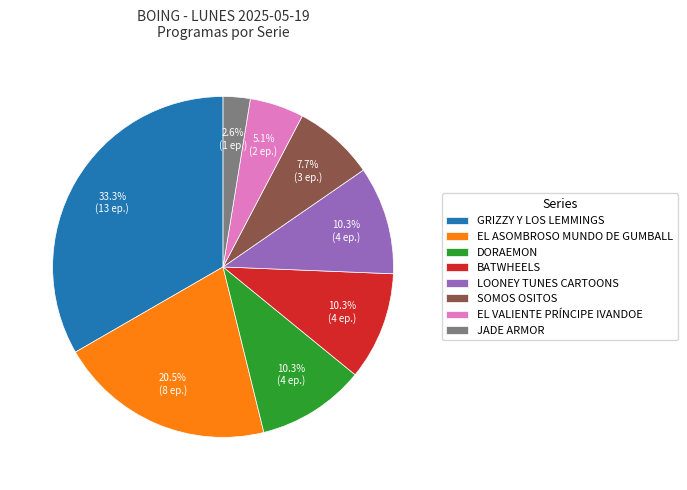

To the nearest percent, what percentage of the pie is EL VALIENTE PRÍNCIPE IVANDOE?

5%